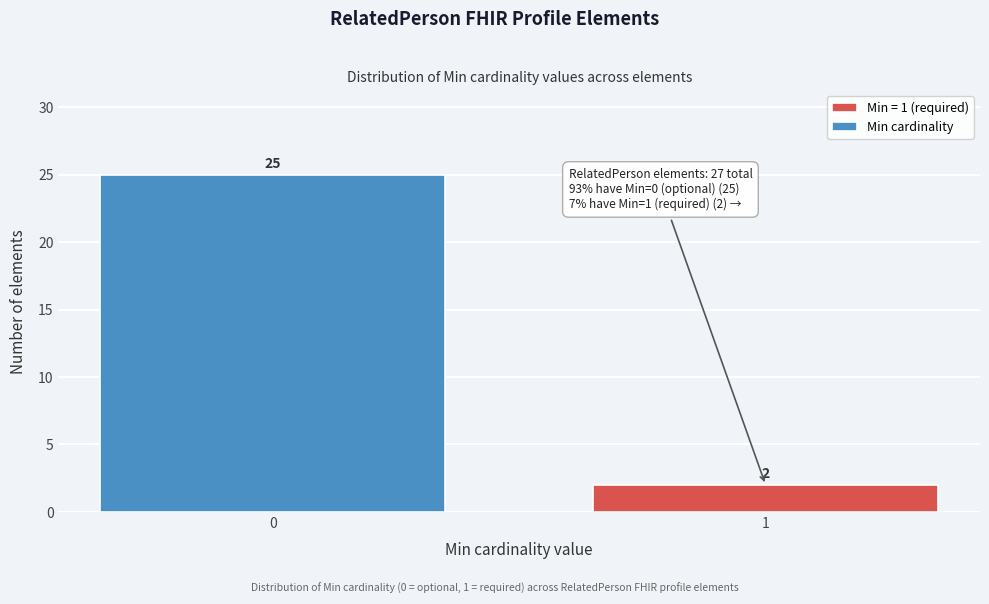

Reading left to right, transcribe all the data shown in this chart.

0=25	1=2